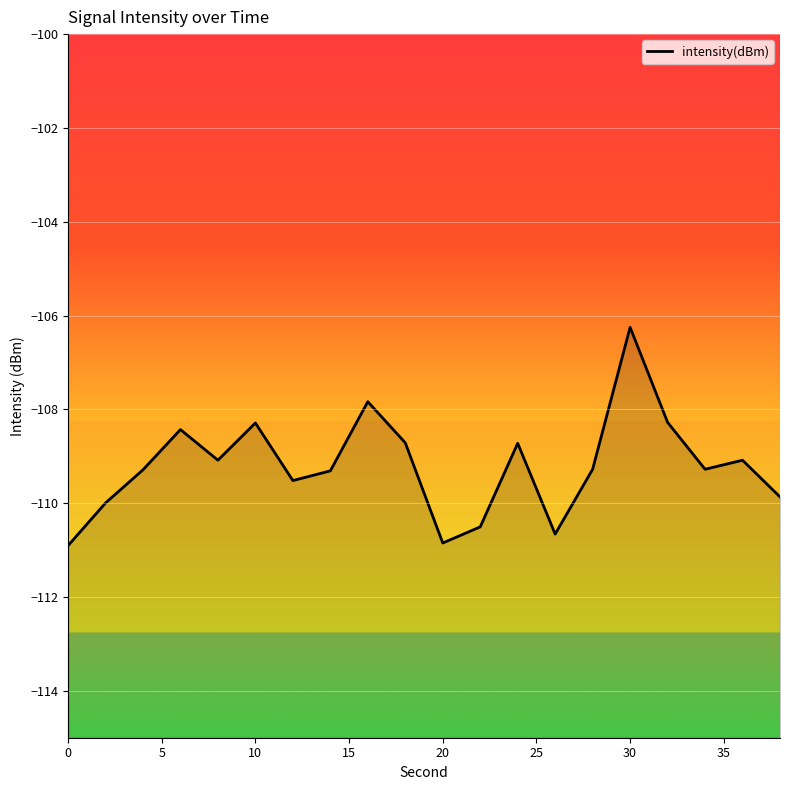

How many distinct data groups are displayed?

1